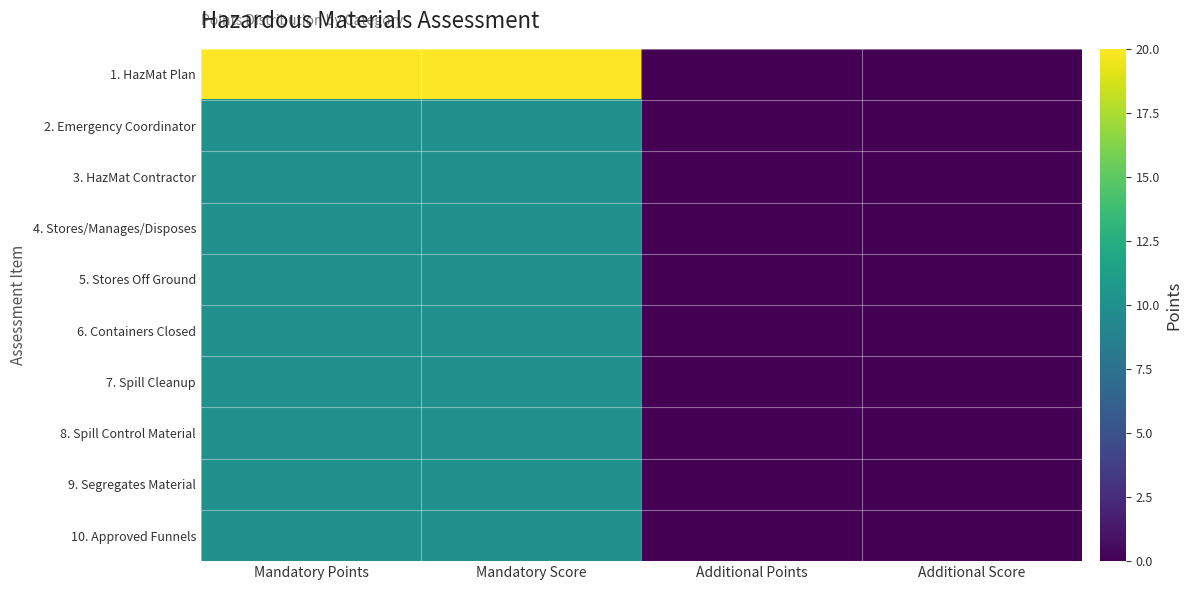

Which series changed the most between Mandatory Points and Additional Score?

1. HazMat Plan